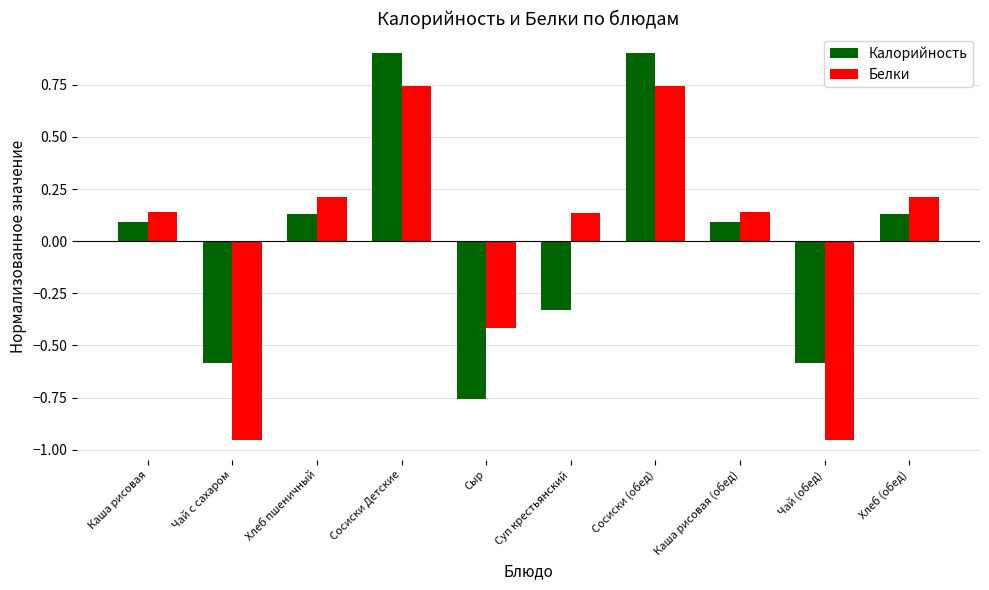

What is the spread (max minus min) of values at Чай (обед)?

0.4